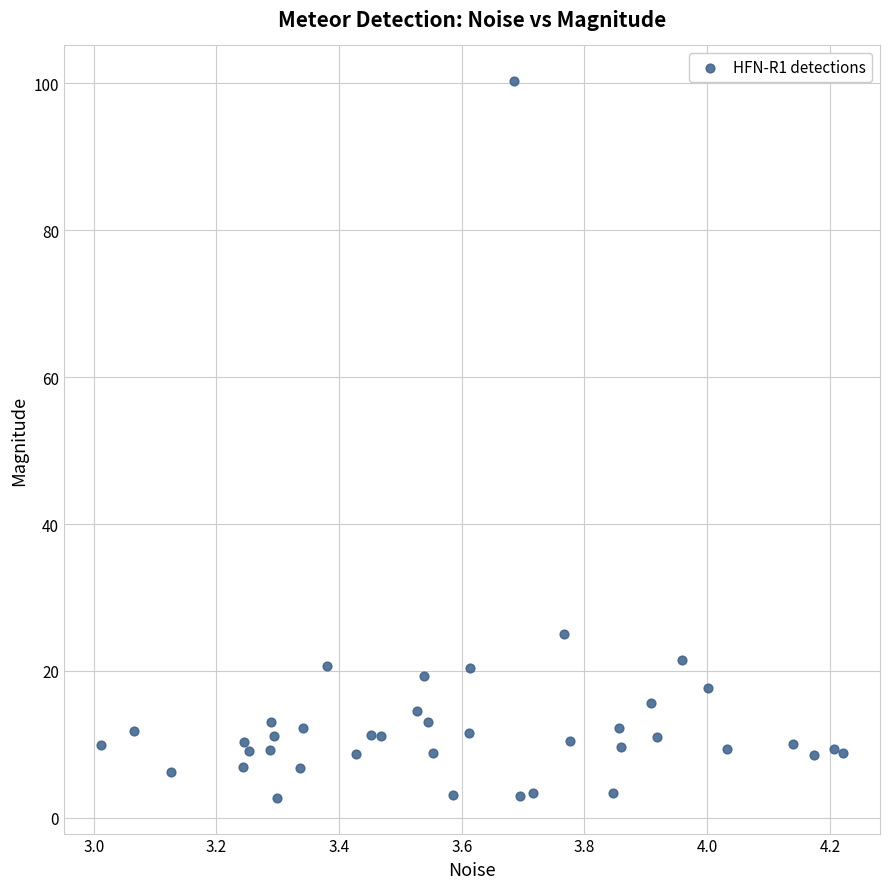

What Y value in the scatter plot is closest to 51?

25.0